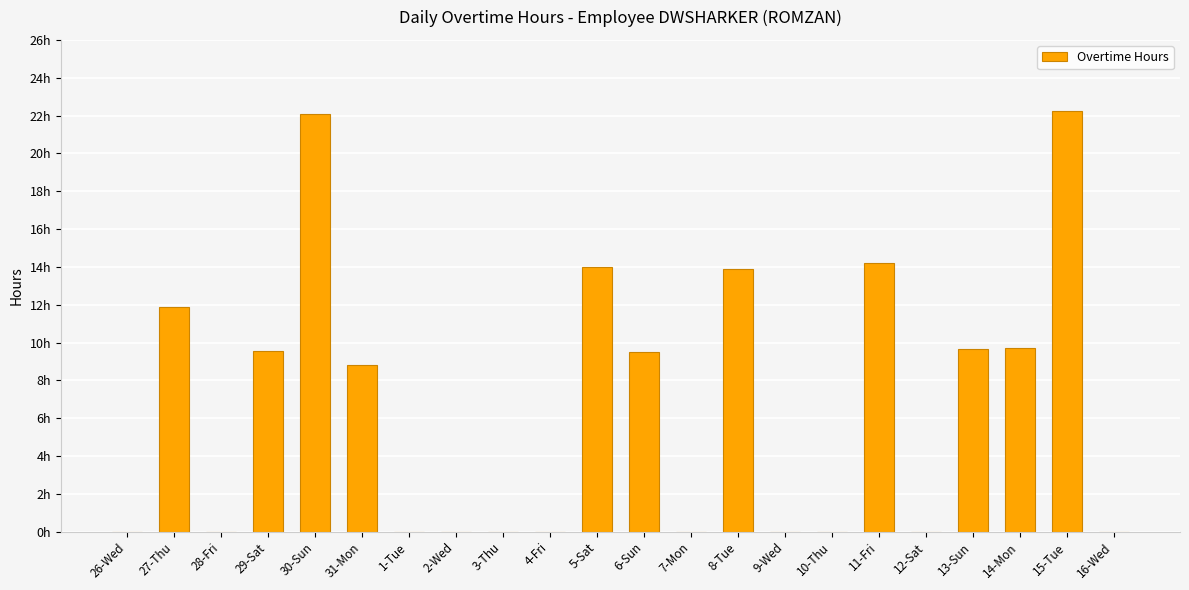

Are the bars grouped side by side (vs. stacked)?

No